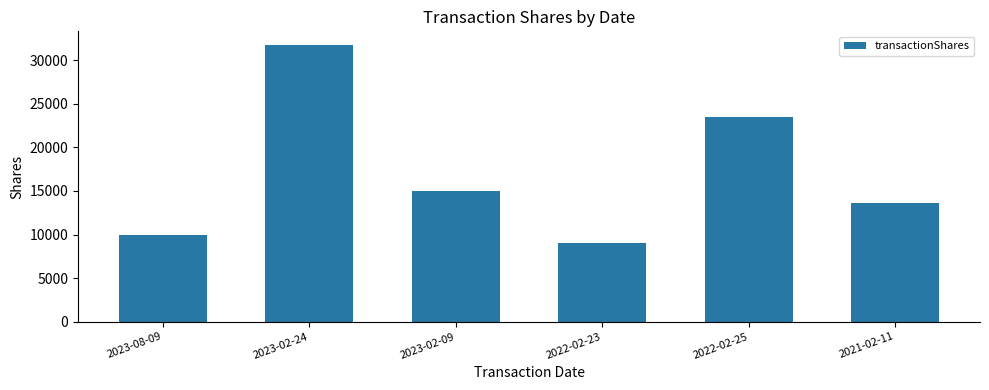

Is it true that the value at 2022-02-23 is 9000?

True